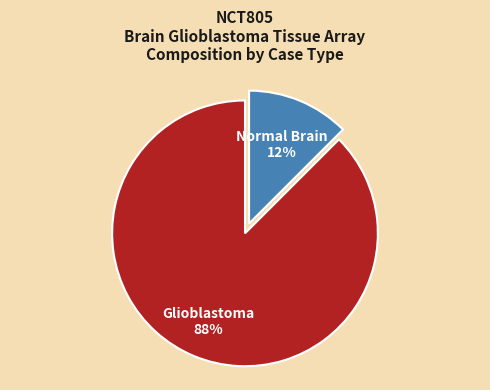

Do Glioblastoma and Normal Brain together represent more than half of the pie?

Yes